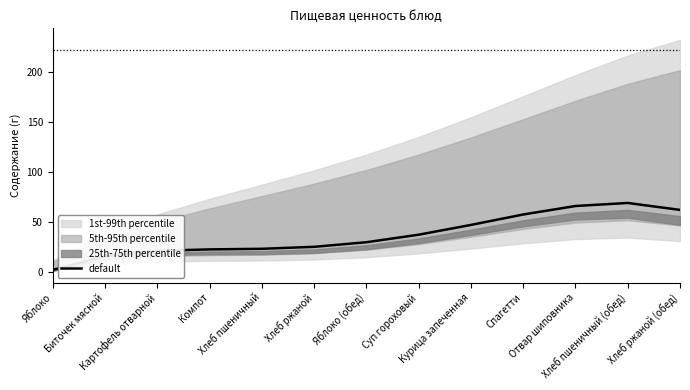

Where is the data nearest to the value 35?

Суп гороховый